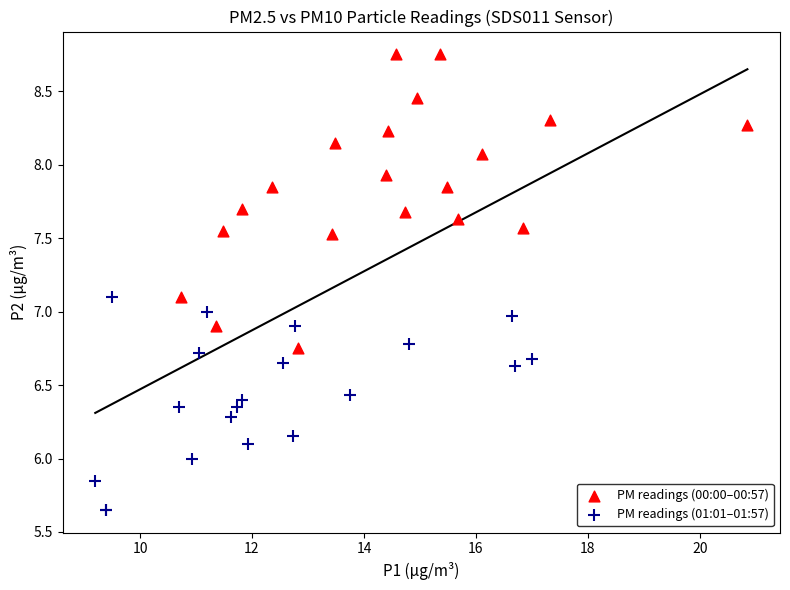

Which series contains the lowest Y value?

PM readings (01:01–01:57)